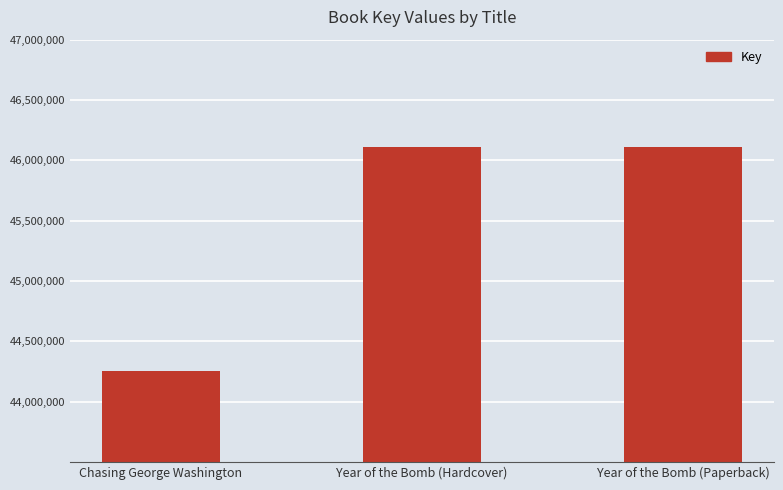

Does the chart contain stacked bars?

No